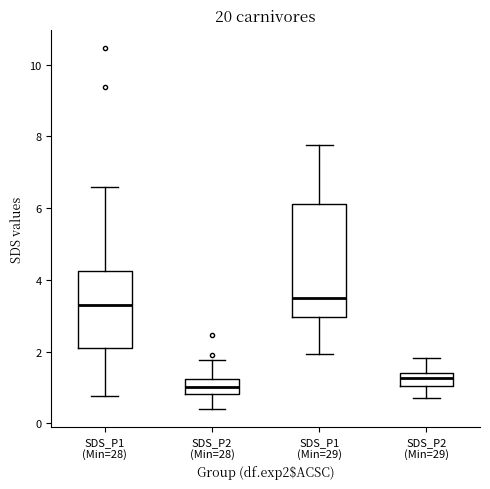

Comparing the boxes themselves (not the whiskers), which one is the tallest?

SDS_P1 (Min=29)